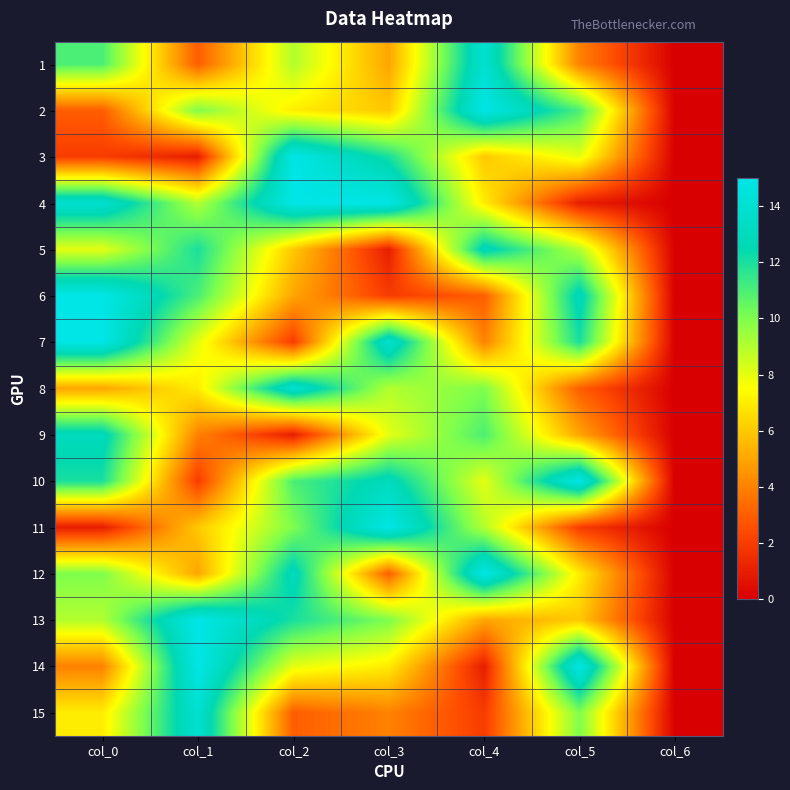

What is the difference between the highest and lowest values at col_3?

14